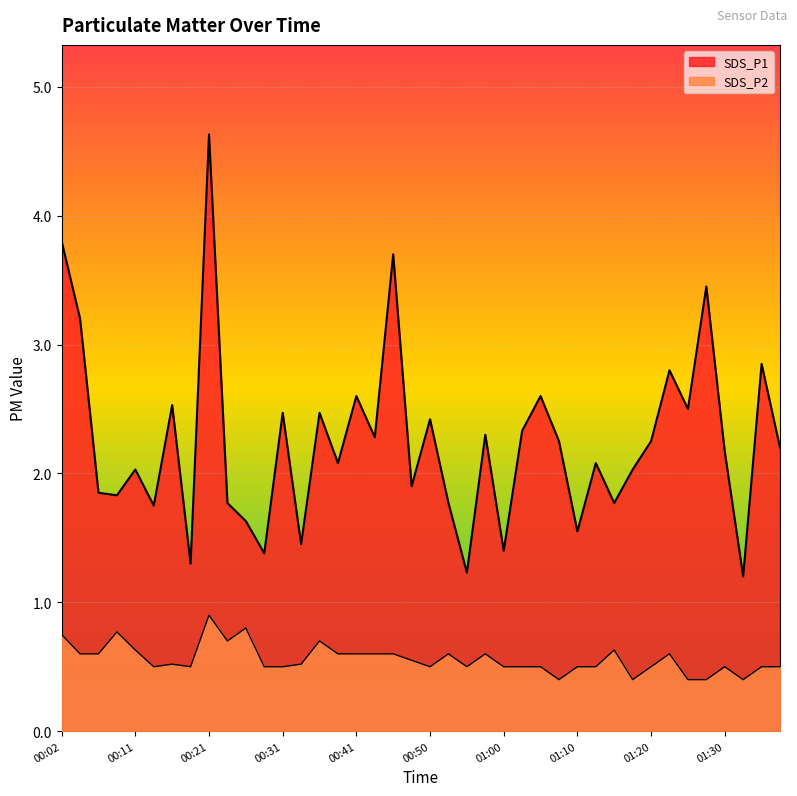

At which label is SDS_P1 closest to 2?

00:11